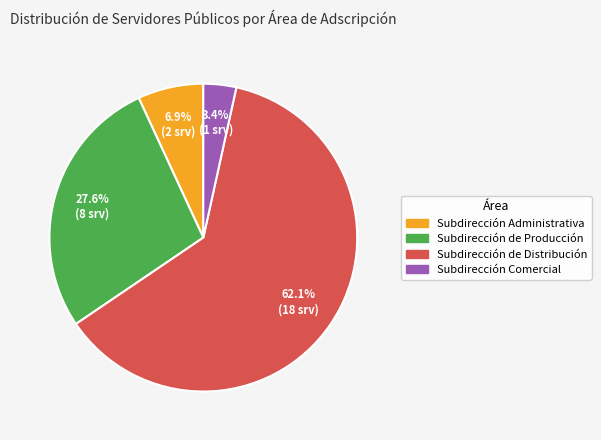

What percentage is the Subdirección Comercial slice, to the nearest percent?

3%